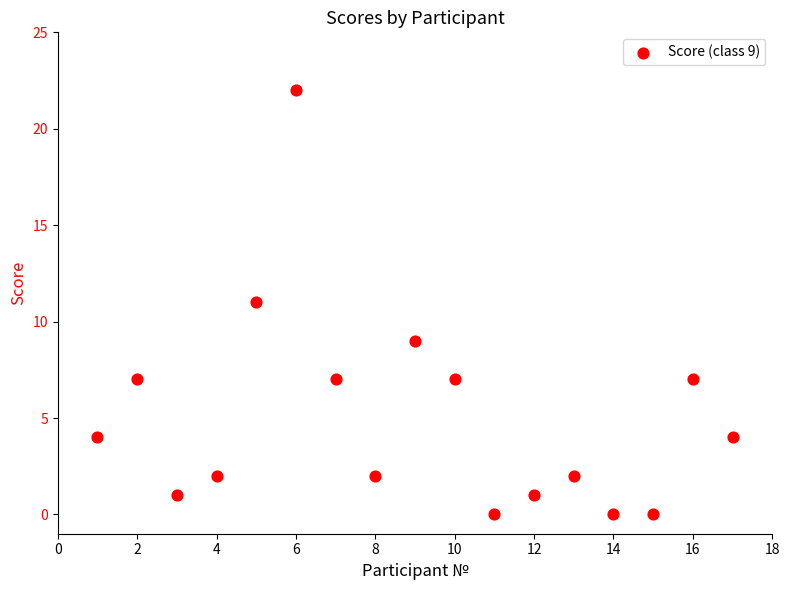

What is the range of Y values (max minus min)?

22